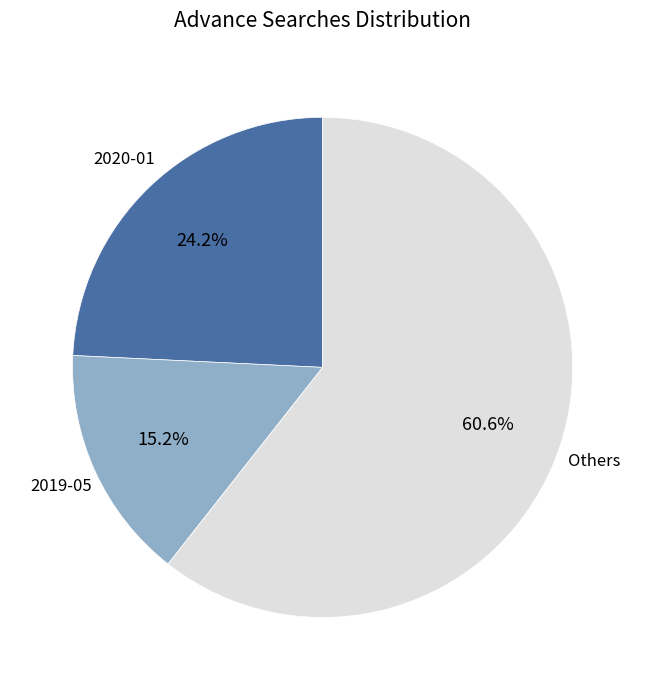

Does any single category account for the majority?

Yes